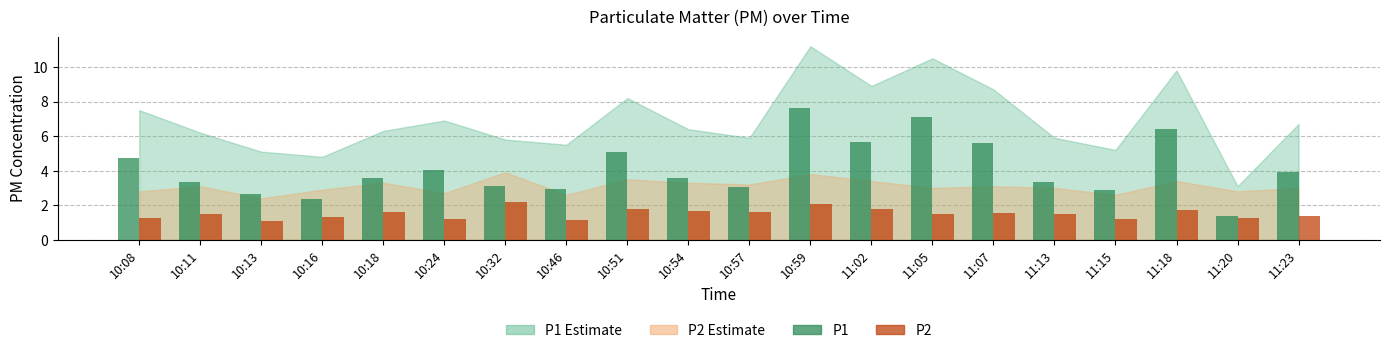

At which category is the sum across all series the highest?

10:59